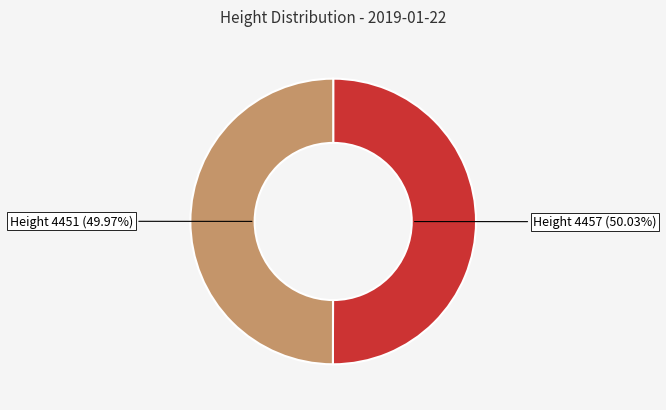

Combined, do Height 4451 (49.97%) and Height 4457 (50.03%) account for over 50%?

Yes